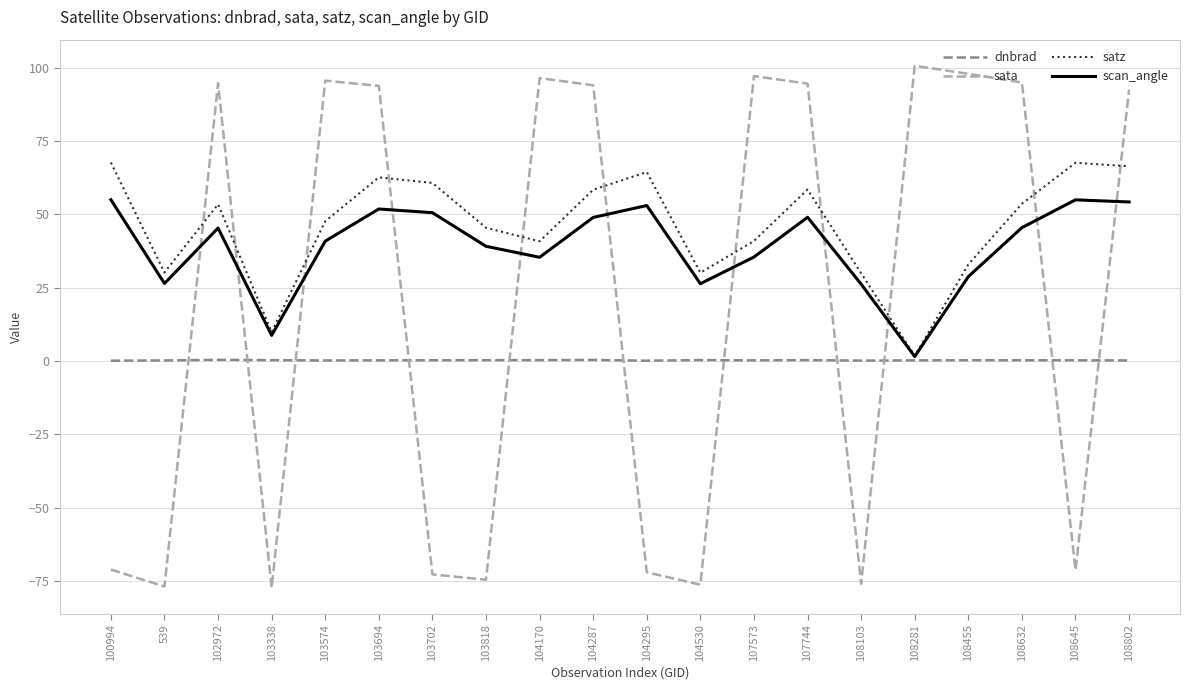

The scan_angle series shows 7.6 at 104530. True or false?

False